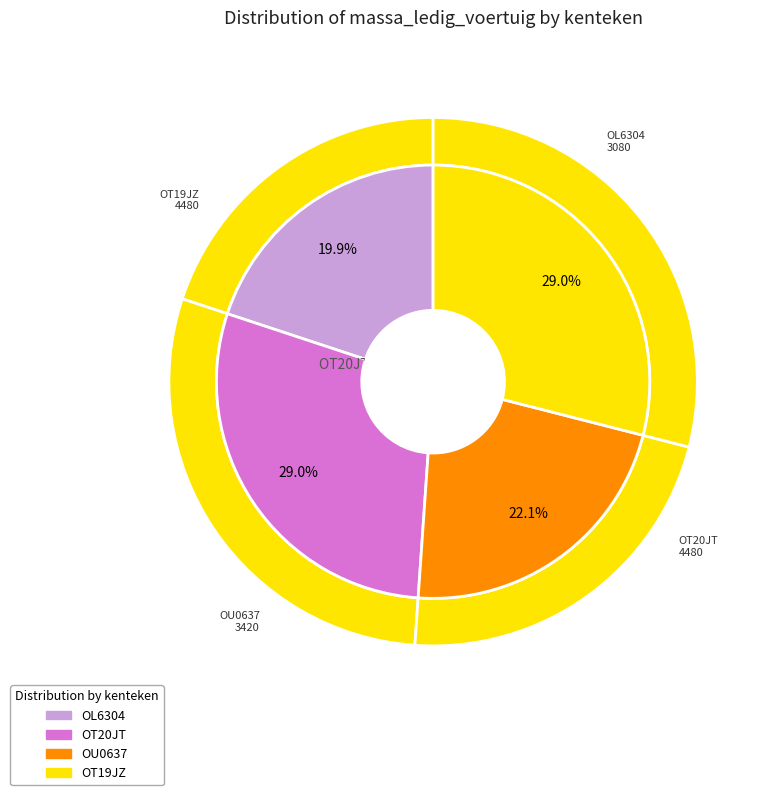

Count the number of slices in the pie.

4